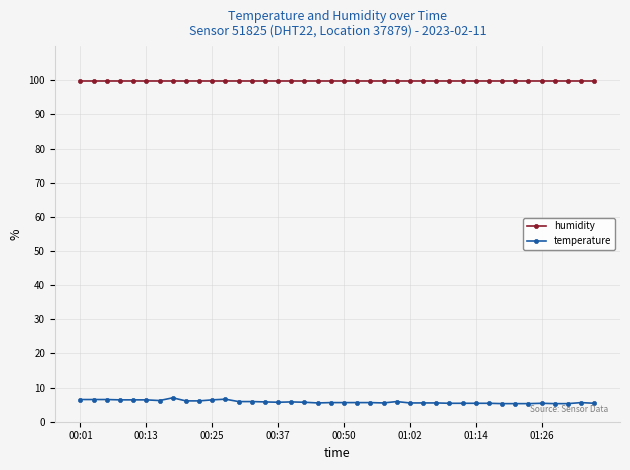

List the series in order of their peak value, highest first.

humidity, temperature